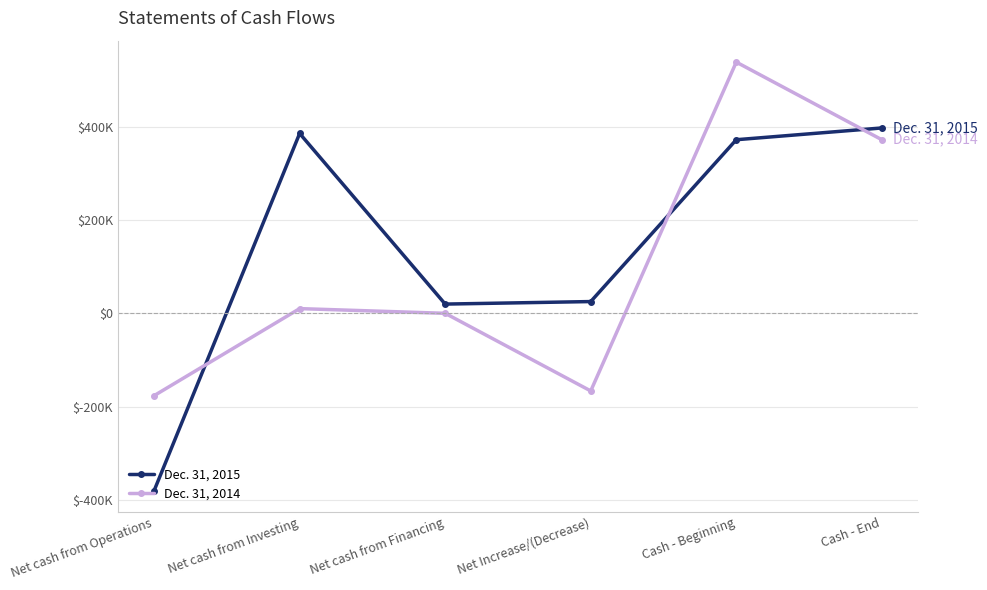

What are all the series names shown in the legend?

Dec. 31, 2015, Dec. 31, 2014